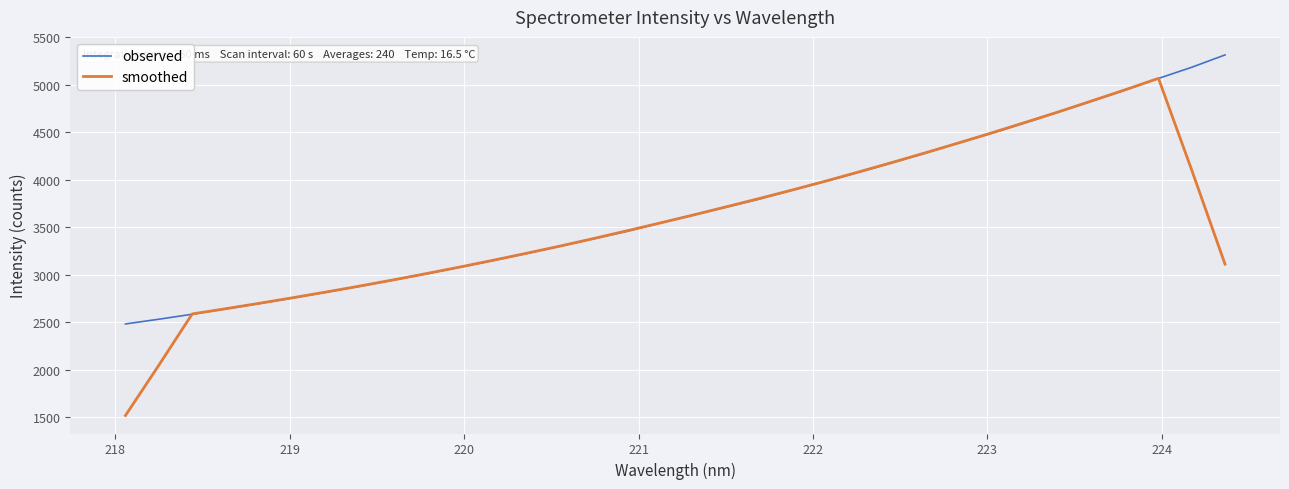

Which series has the largest range (max minus min)?

smoothed